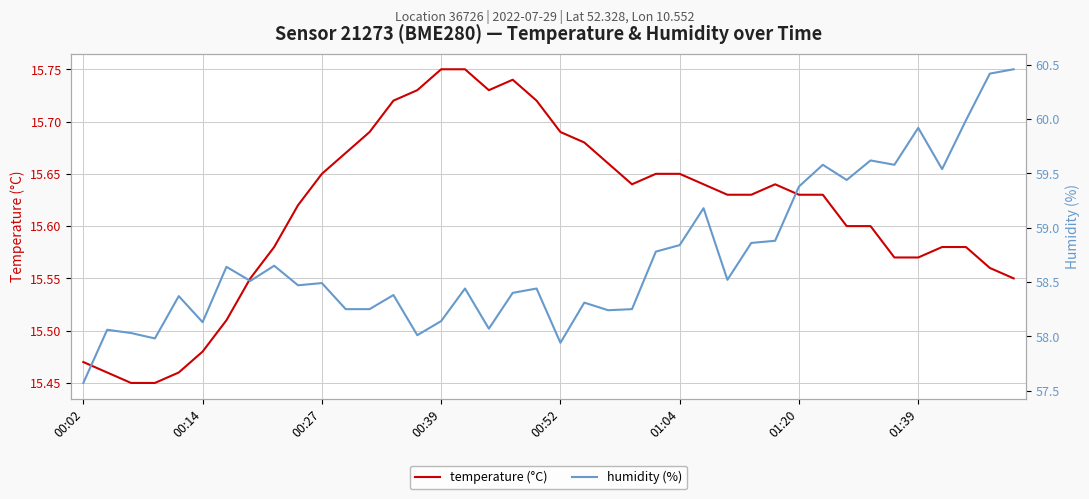

Does the chart have visible grid lines?

Yes